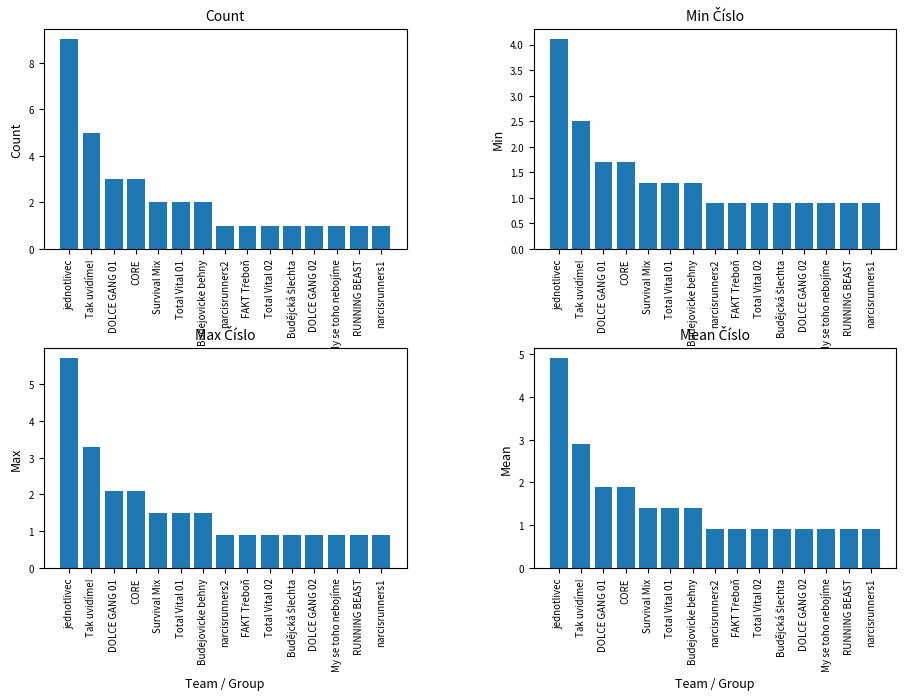

Is it true that Mean Číslo equals 0.9 at FAKT Třeboň?

True